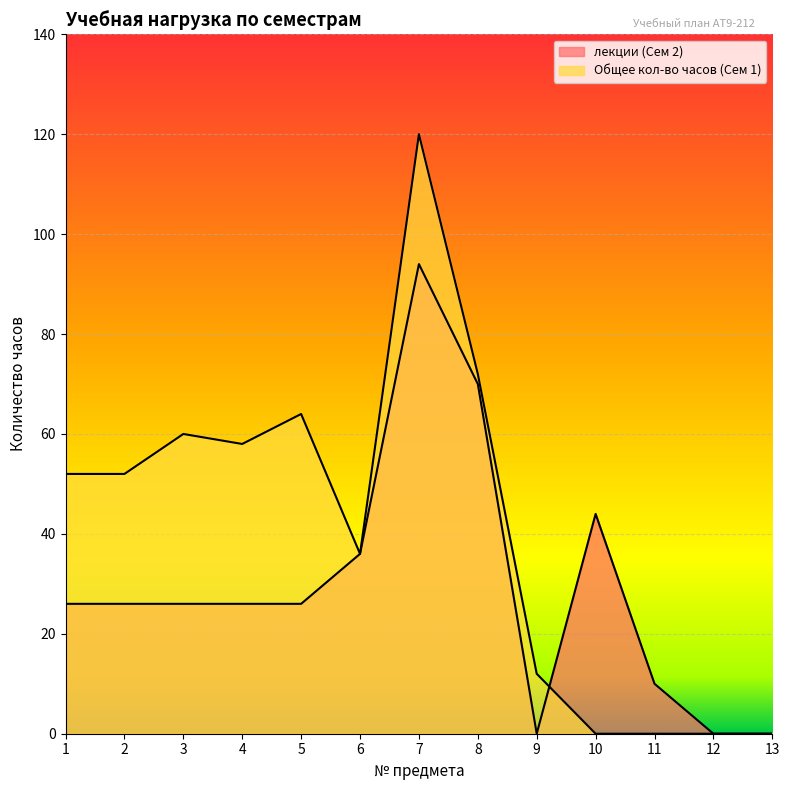

Between 5 and 13, which series saw the biggest shift?

Общее кол-во часов (Сем 1)